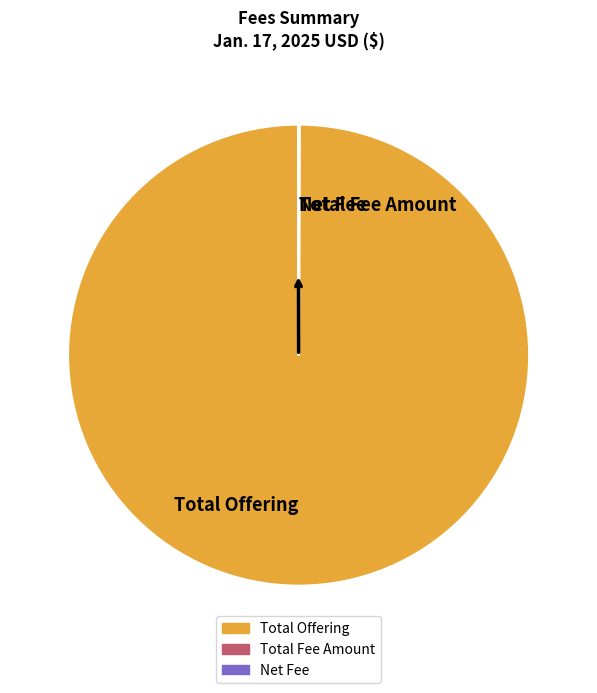

Which slice is the largest?

Total Offering